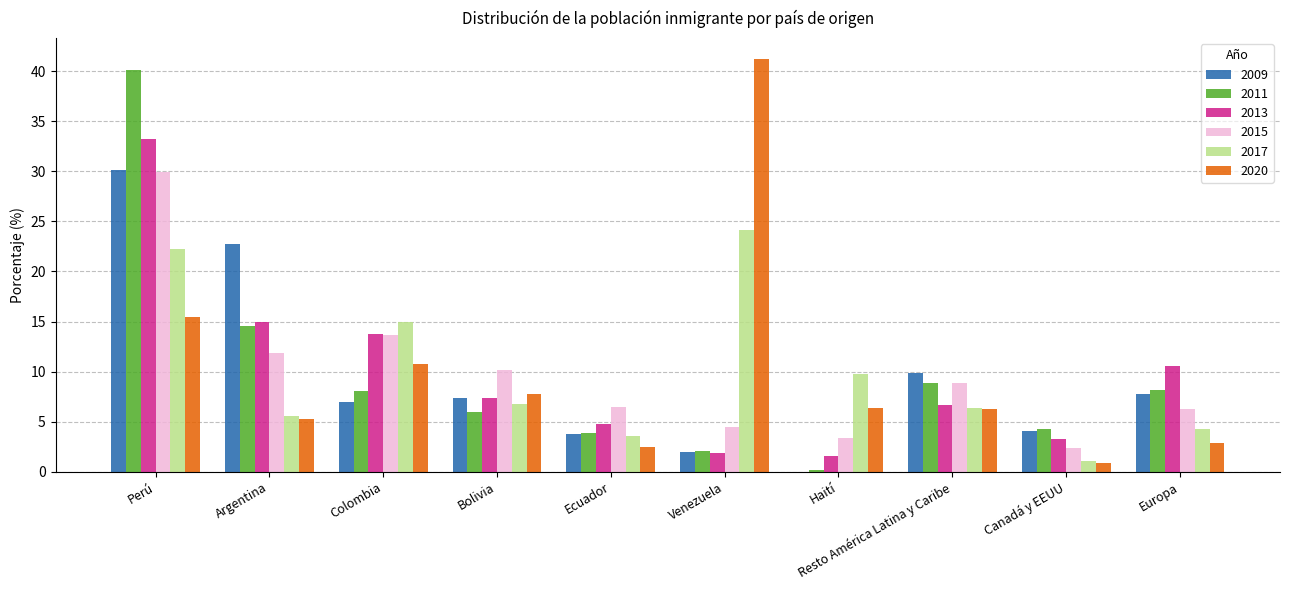

What is the sum of all 2011 values?

96.2